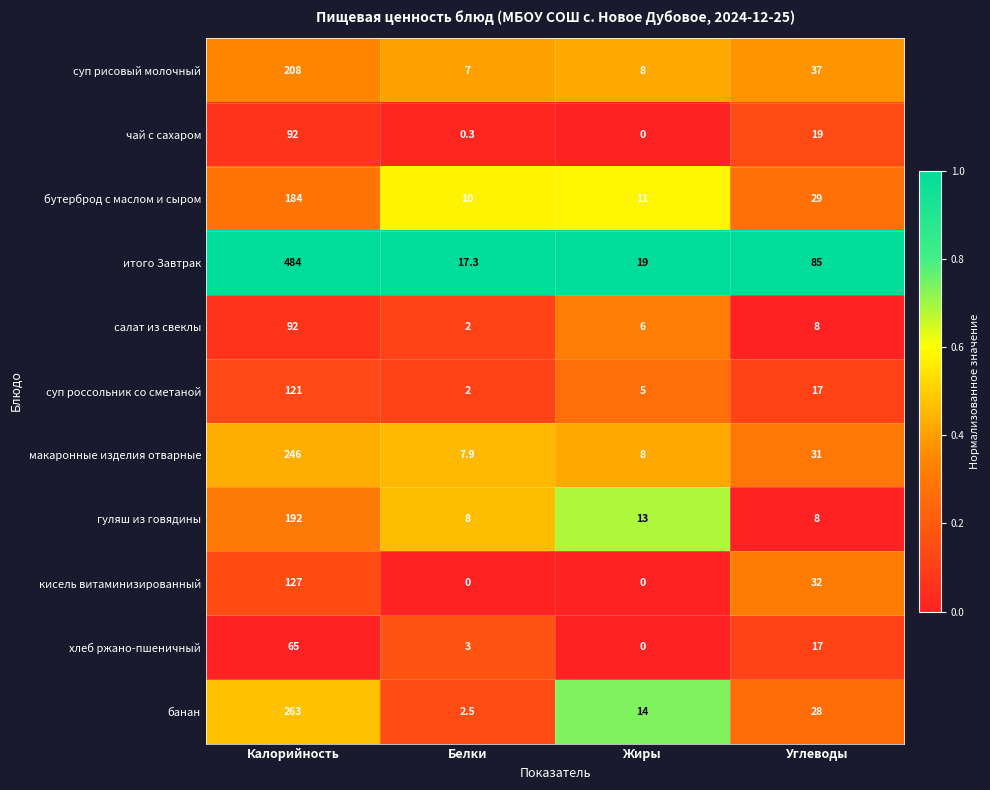

What is the spread (max minus min) of values at Углеводы?

77.0